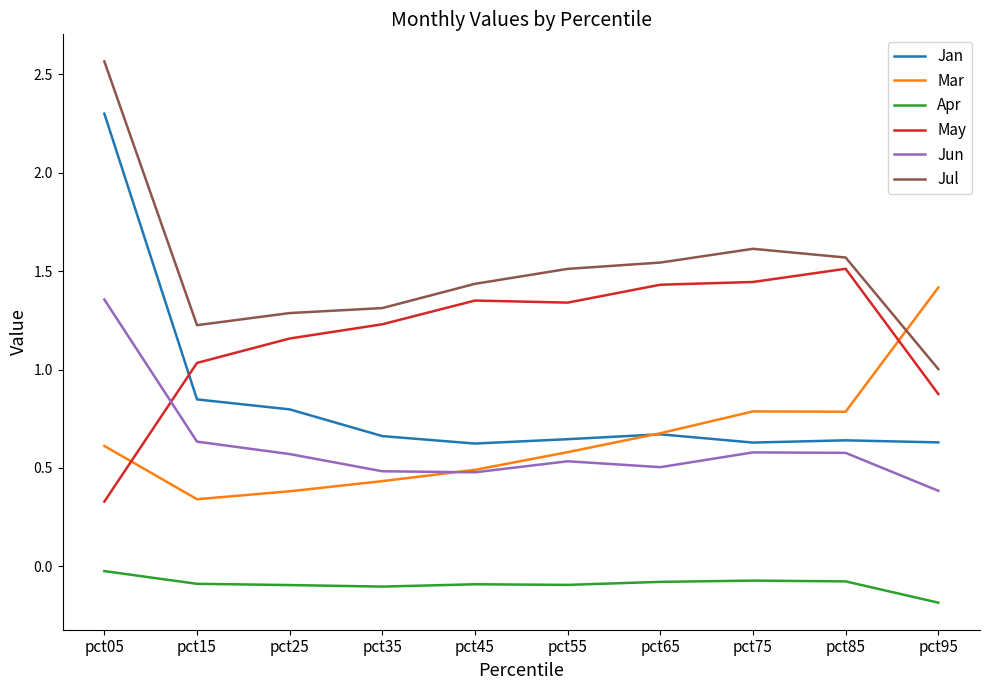

Rank the series at pct05 from lowest to highest value.

Apr, May, Mar, Jun, Jan, Jul